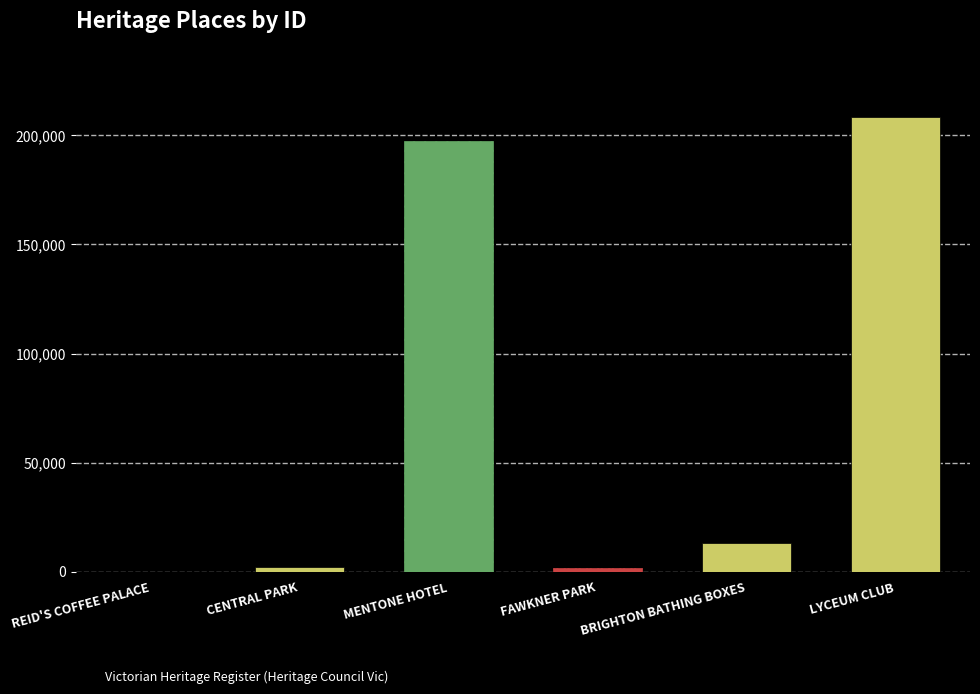

What is the sum of all values?

423112